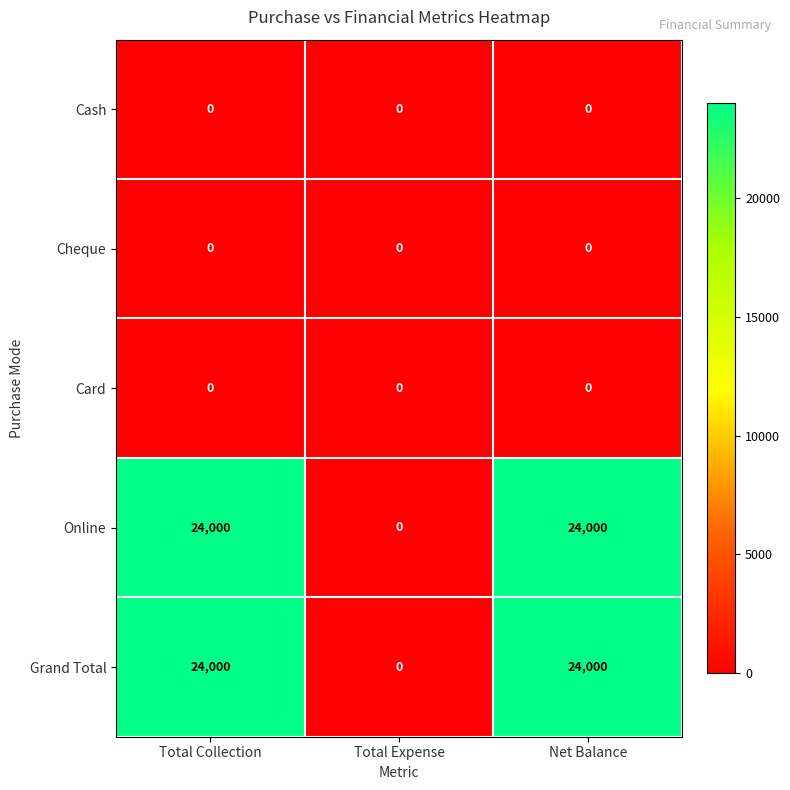

How many data points does each series have?

3